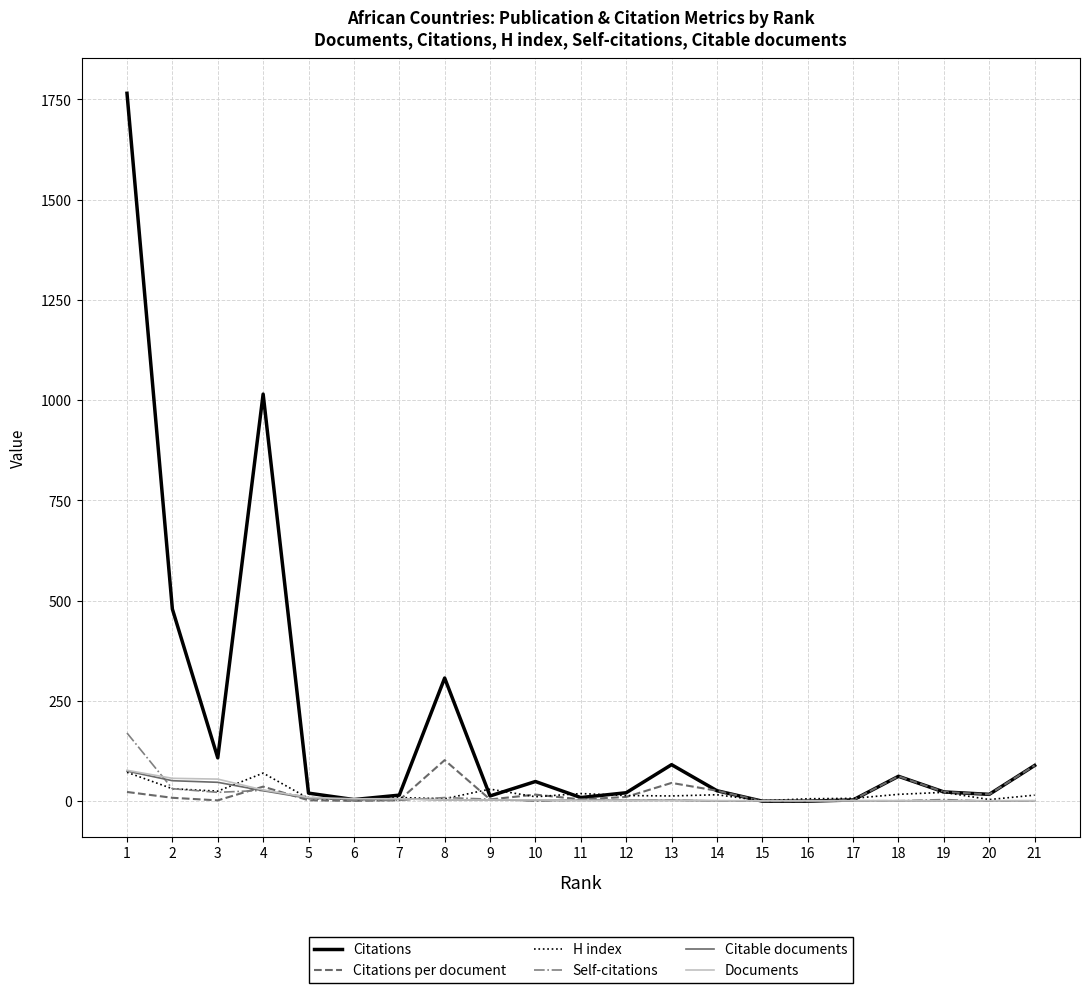

How many lines are shown in the chart?

6